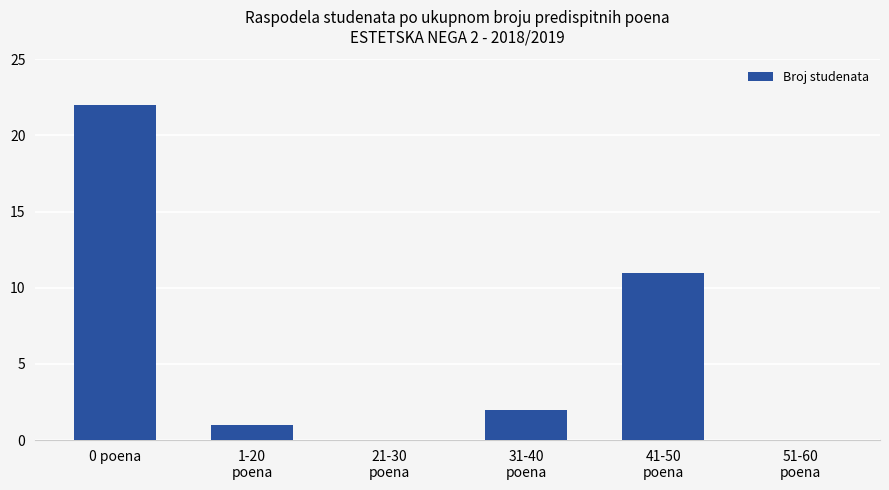

The chart shows a value of 38 at 0 poena. True or false?

False